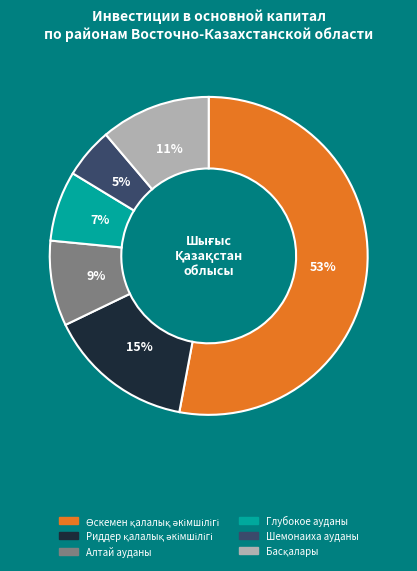

To the nearest percent, what is the difference between the largest and smallest slice percentages?

48%